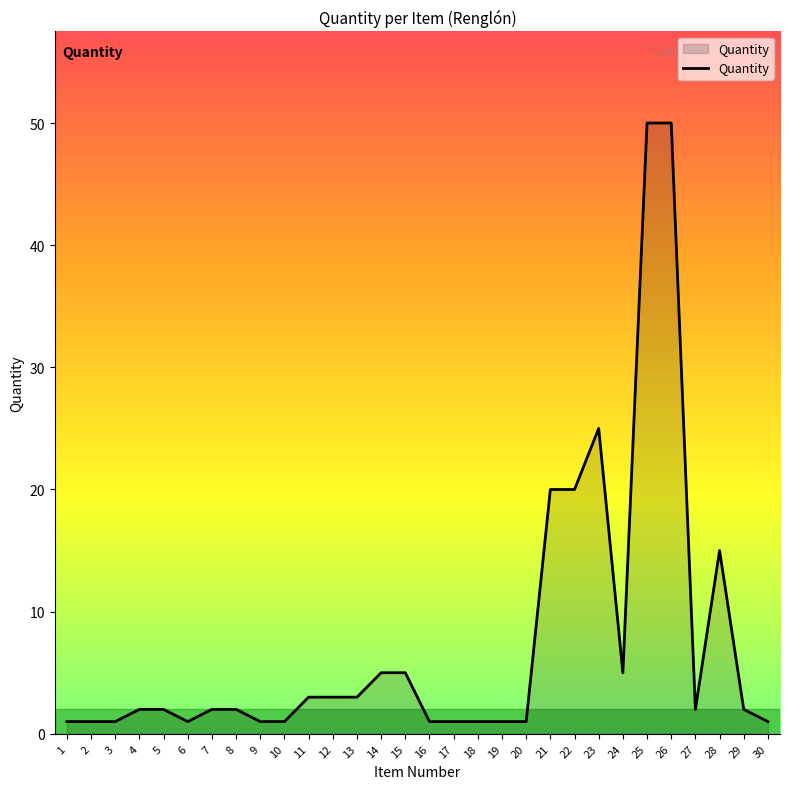

What is the difference between the maximum and minimum values?

49